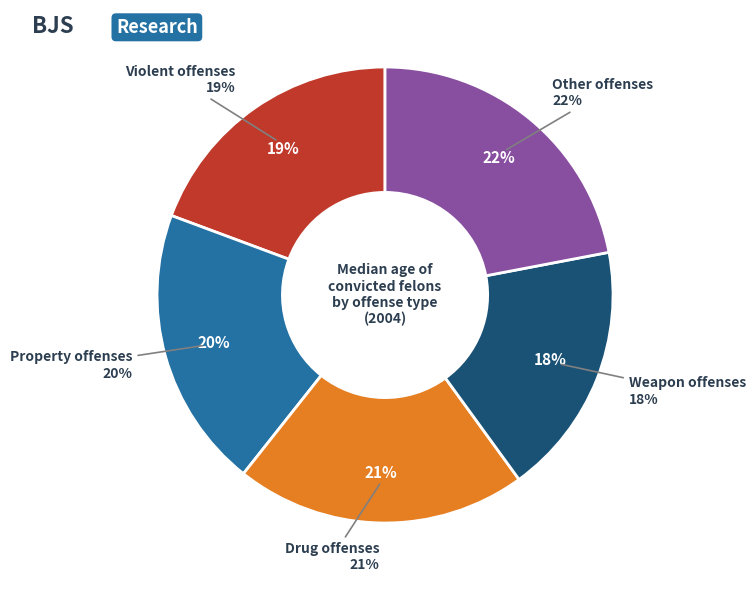

Is Other offenses the majority of the pie?

No